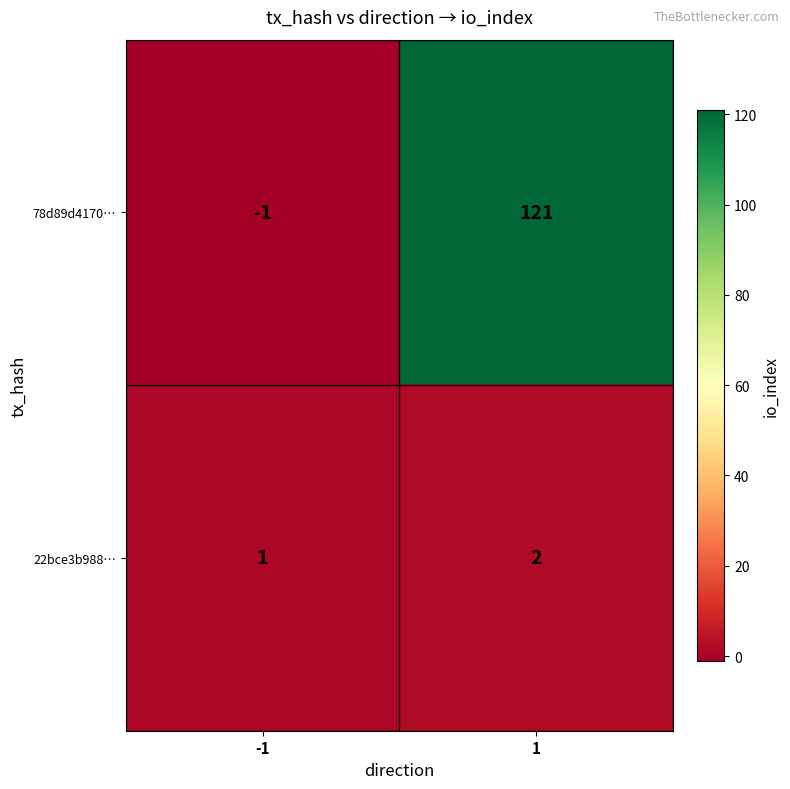

Reading left to right, extract all data points from this chart.

78d89d4170…: -1	121
22bce3b988…: 1	2